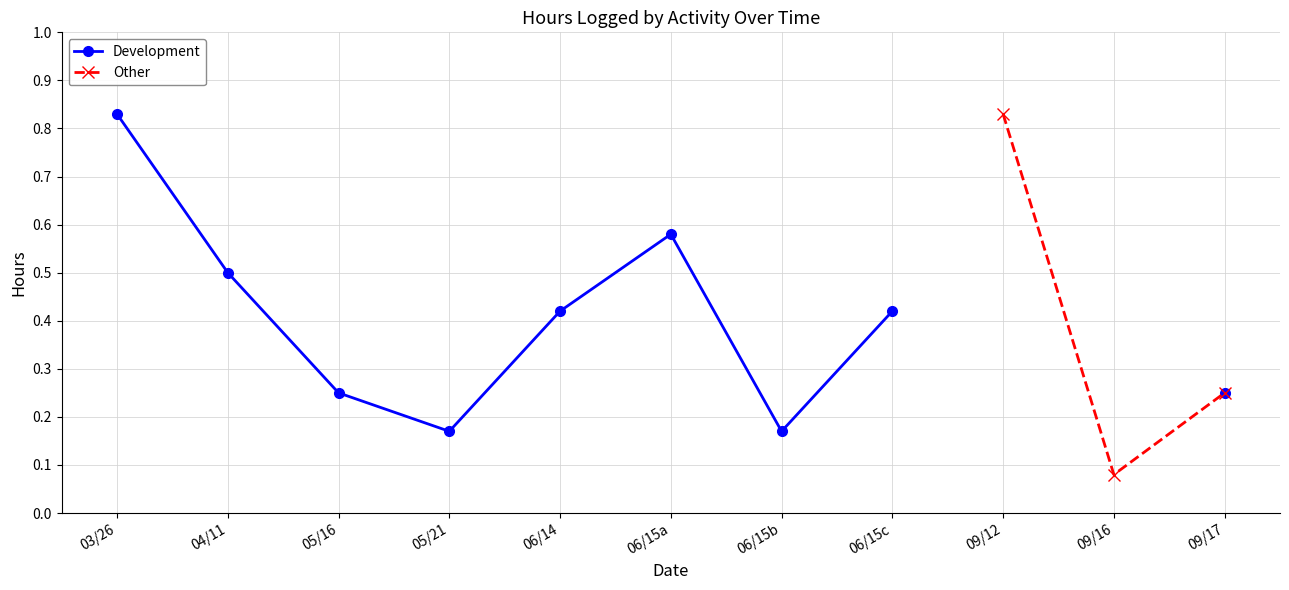

What is the label of the 9th point from the right?

05/16